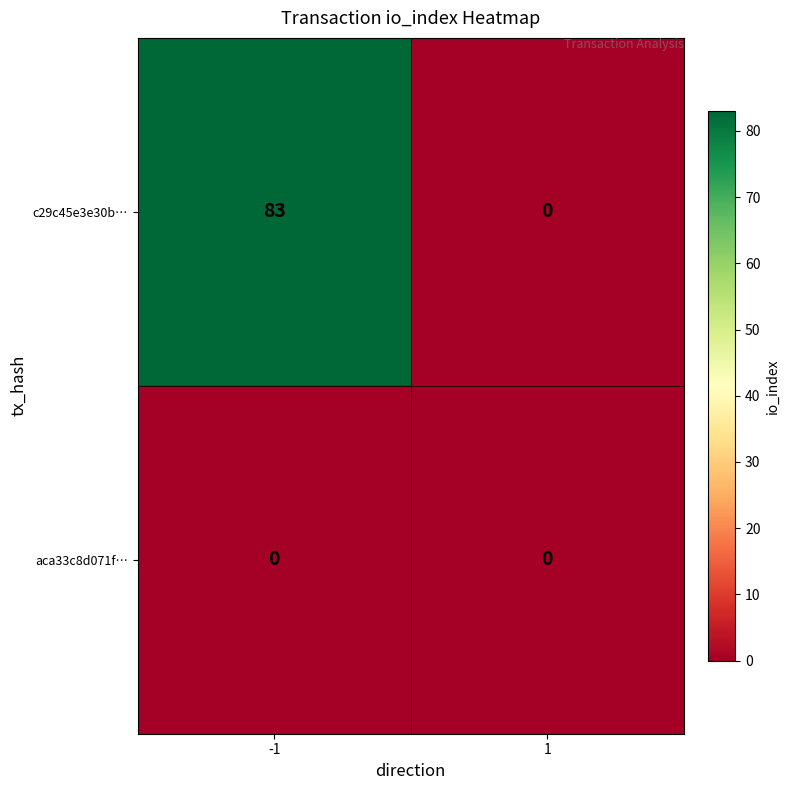

Reading left to right, list all the values displayed in this chart.

c29c45e3e30b…: 83	0
aca33c8d071f…: 0	0